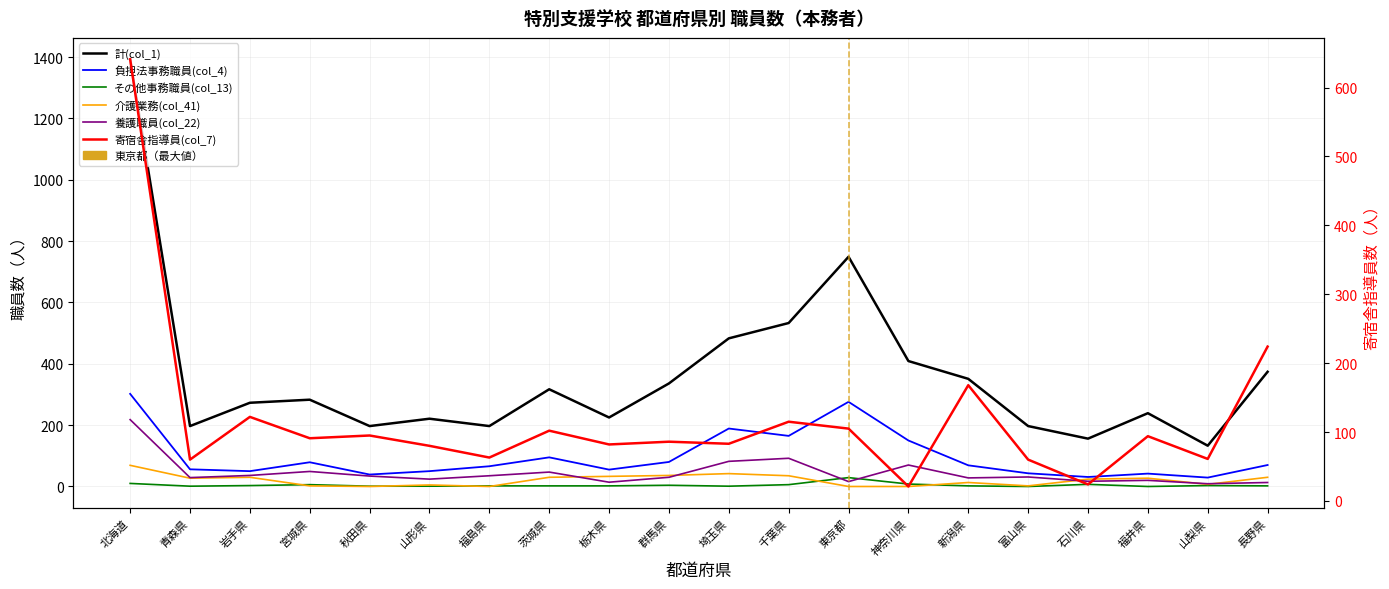

How many data points in 負担法事務職員(col_4) are less than 69?

10